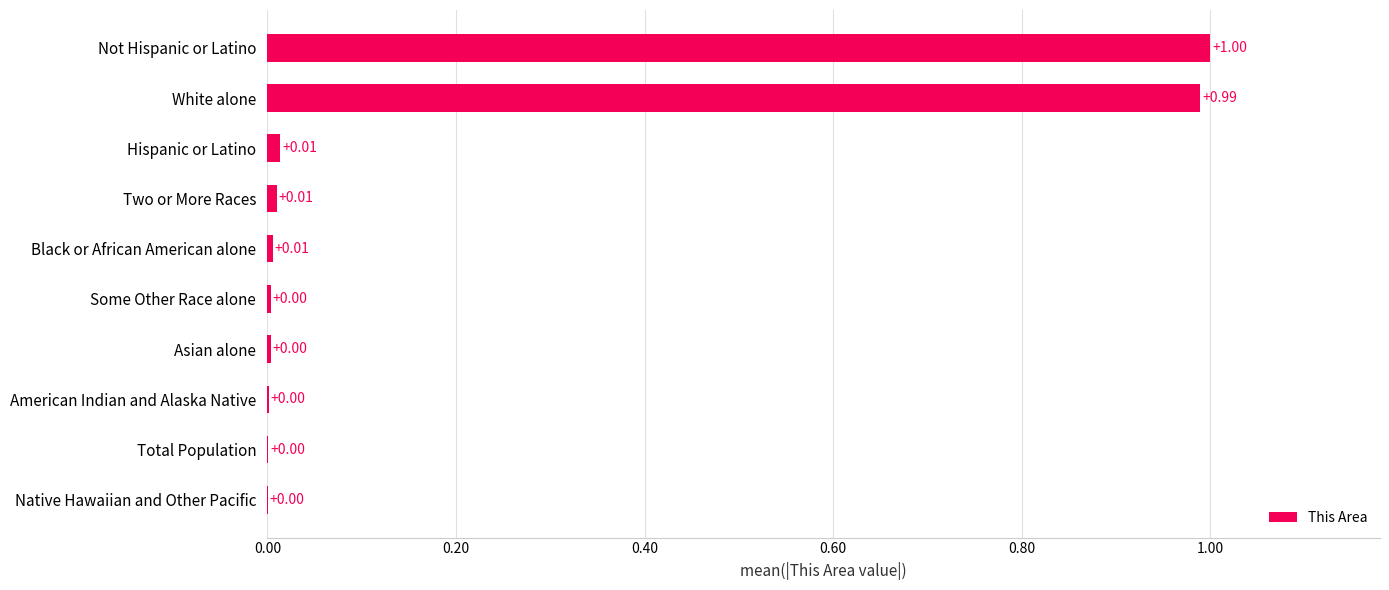

What is the sum of the values at White alone and Total Population?

1.0